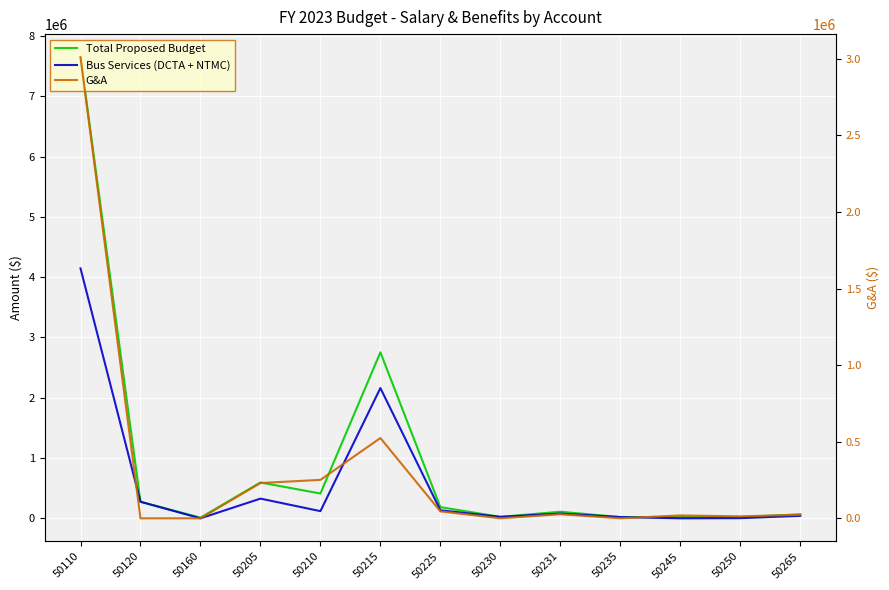

What is the maximum value for Total Proposed Budget?

7650705